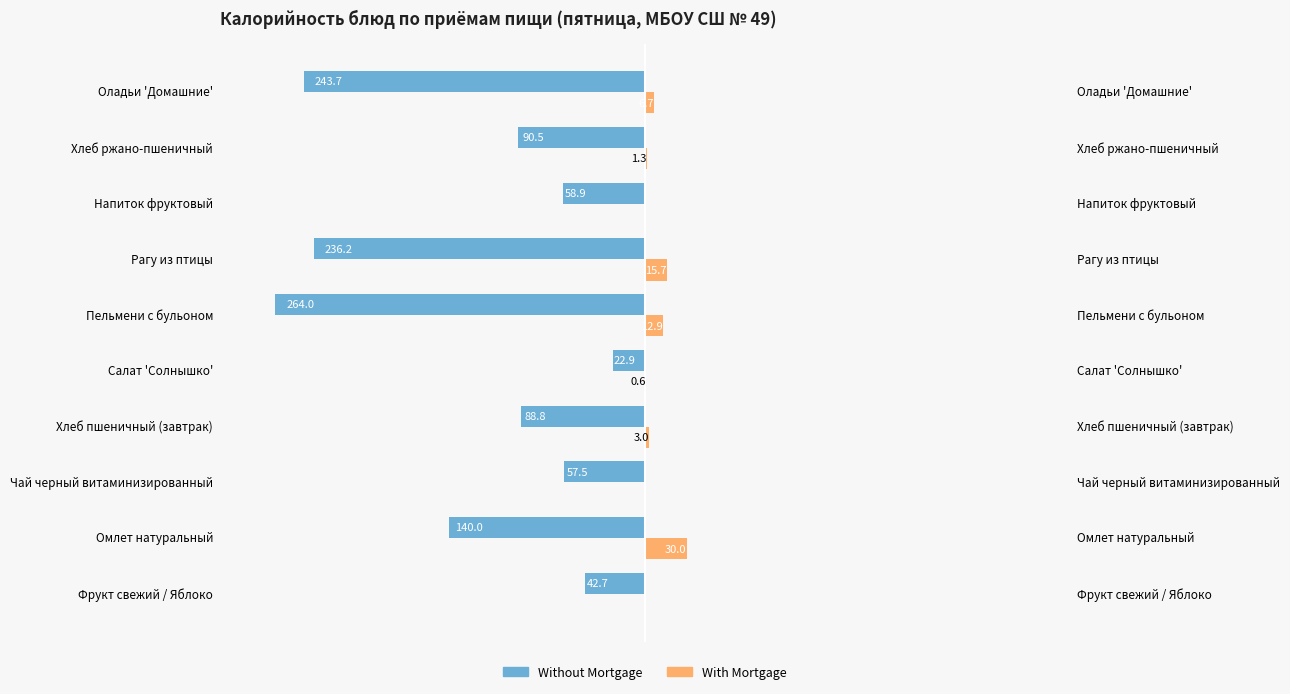

The With Mortgage series shows 1.0 at 0. True or false?

False